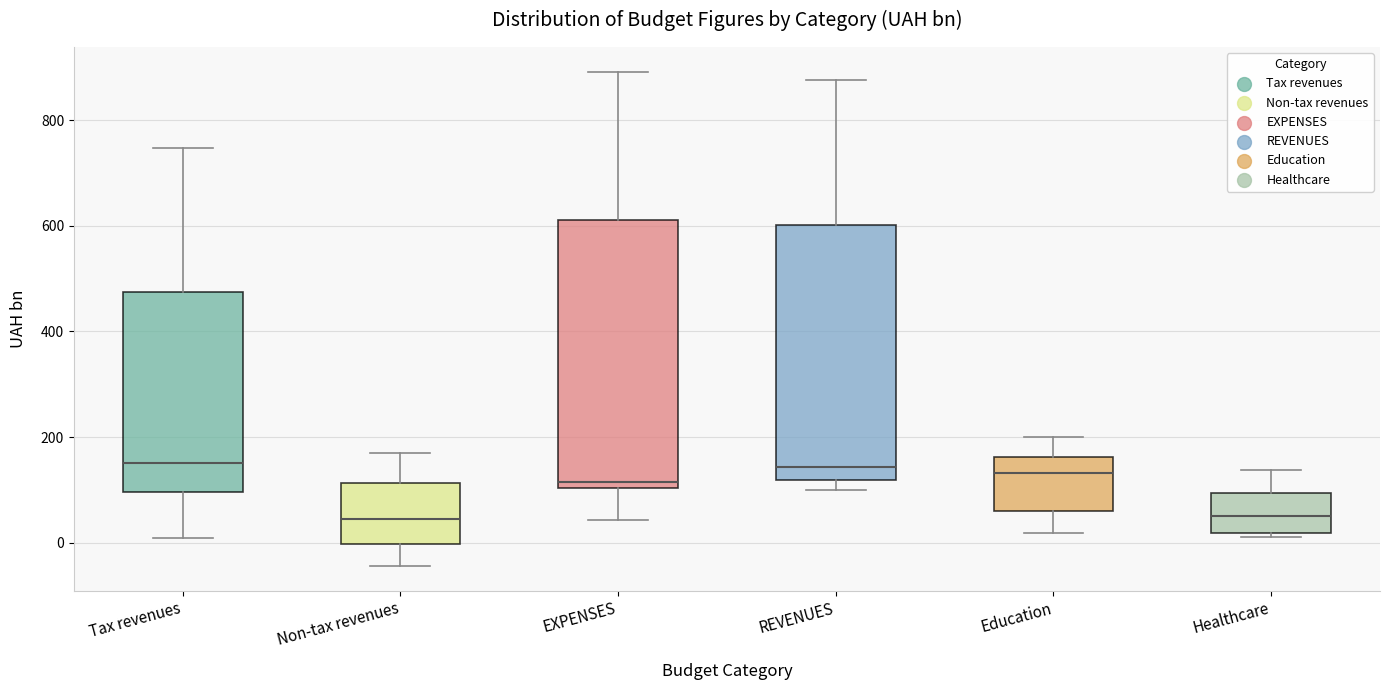

Comparing the boxes themselves (not the whiskers), which one is the tallest?

EXPENSES